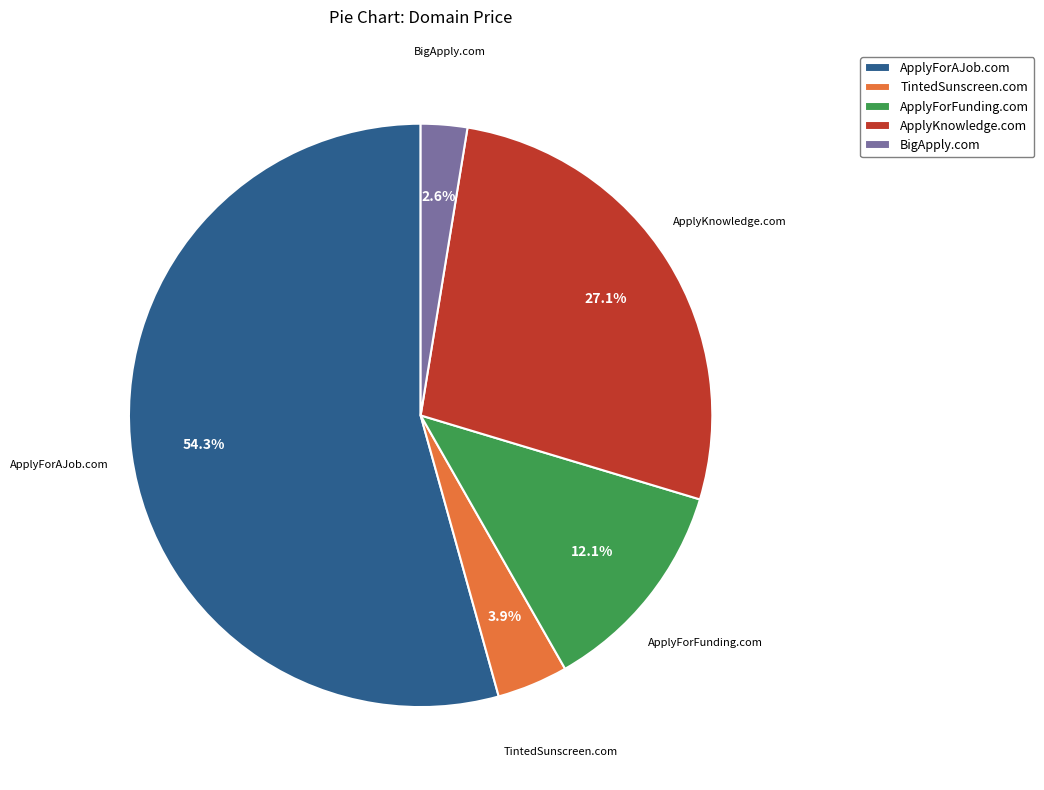

To the nearest percent, what percentage of the pie is ApplyForAJob.com?

54%